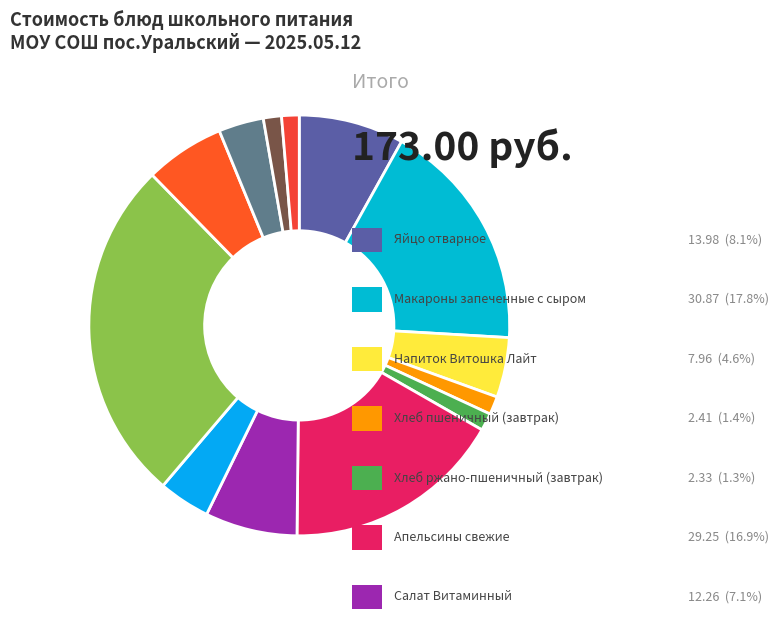

How many slices are in this pie chart?

13